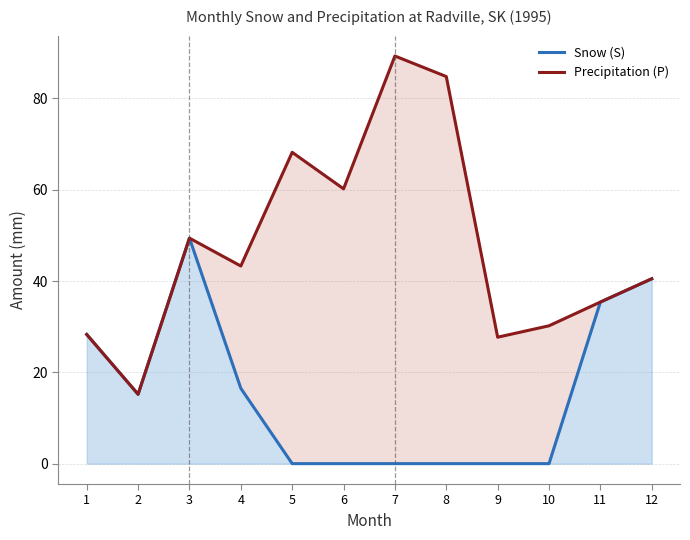

Is it true that Precipitation (P) equals 28.3 at 1?

True